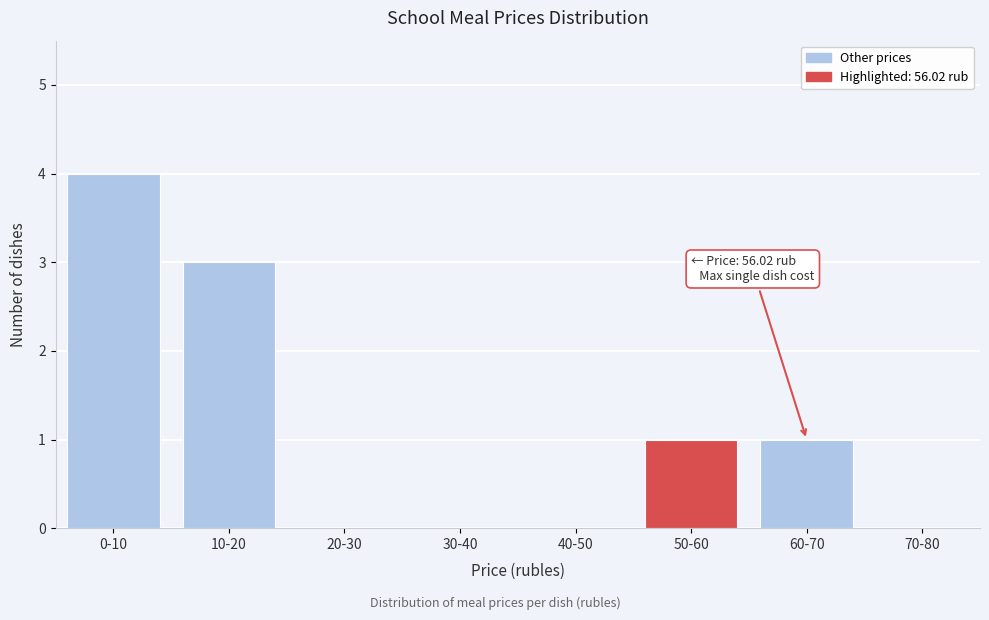

Reading left to right, list all the values displayed in this chart.

0-10=4	10-20=3	20-30=0	30-40=0	40-50=0	50-60=1	60-70=1	70-80=0